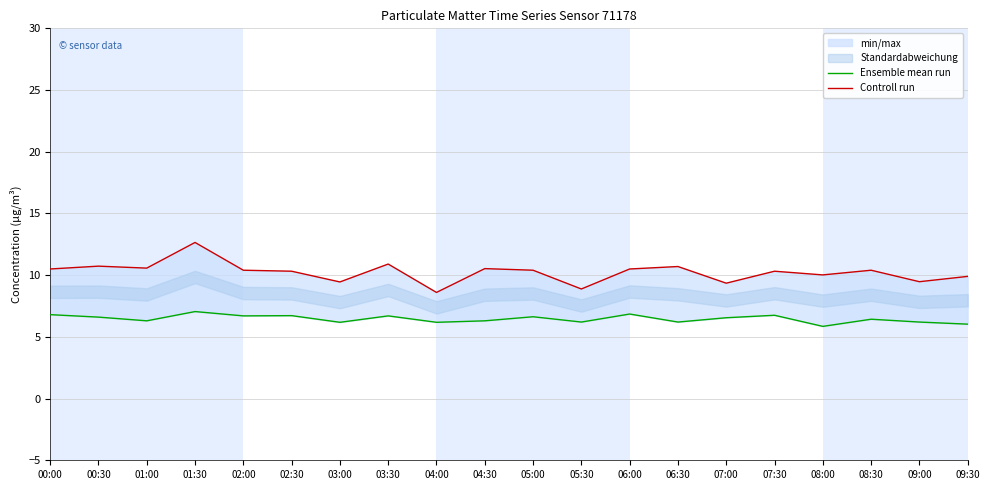

At which category is the sum across all series the highest?

01:30